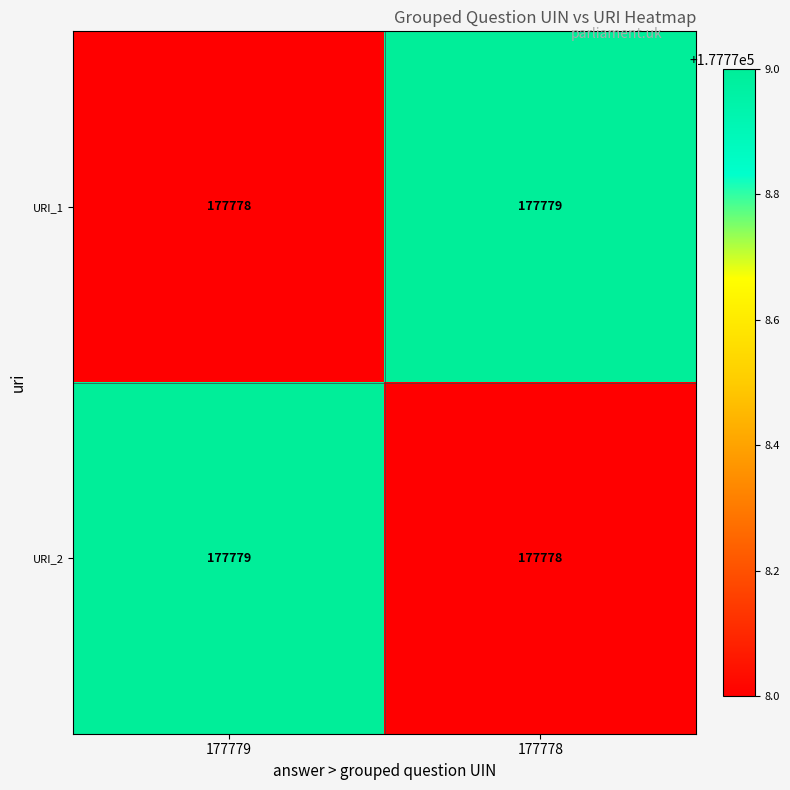

List the labels in order of URI_2 value, largest first.

177779, 177778